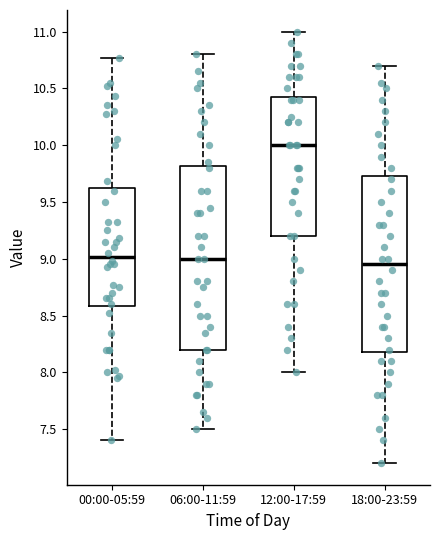

Reading left to right, transcribe this box plot: for each box, give where its median line is, the range the box spans, and where its two whiskers end, as read against the y-axis. The values are not printed on the chart, so give them approximately, as read against the axis.

00:00-05:59: median 9.00, box 8.60 to 9.60, whiskers 7.40 to 10.75
06:00-11:59: median 9.00, box 8.20 to 9.80, whiskers 7.50 to 10.80
12:00-17:59: median 10.00, box 9.20 to 10.45, whiskers 8.00 to 11.00
18:00-23:59: median 8.95, box 8.20 to 9.75, whiskers 7.20 to 10.70